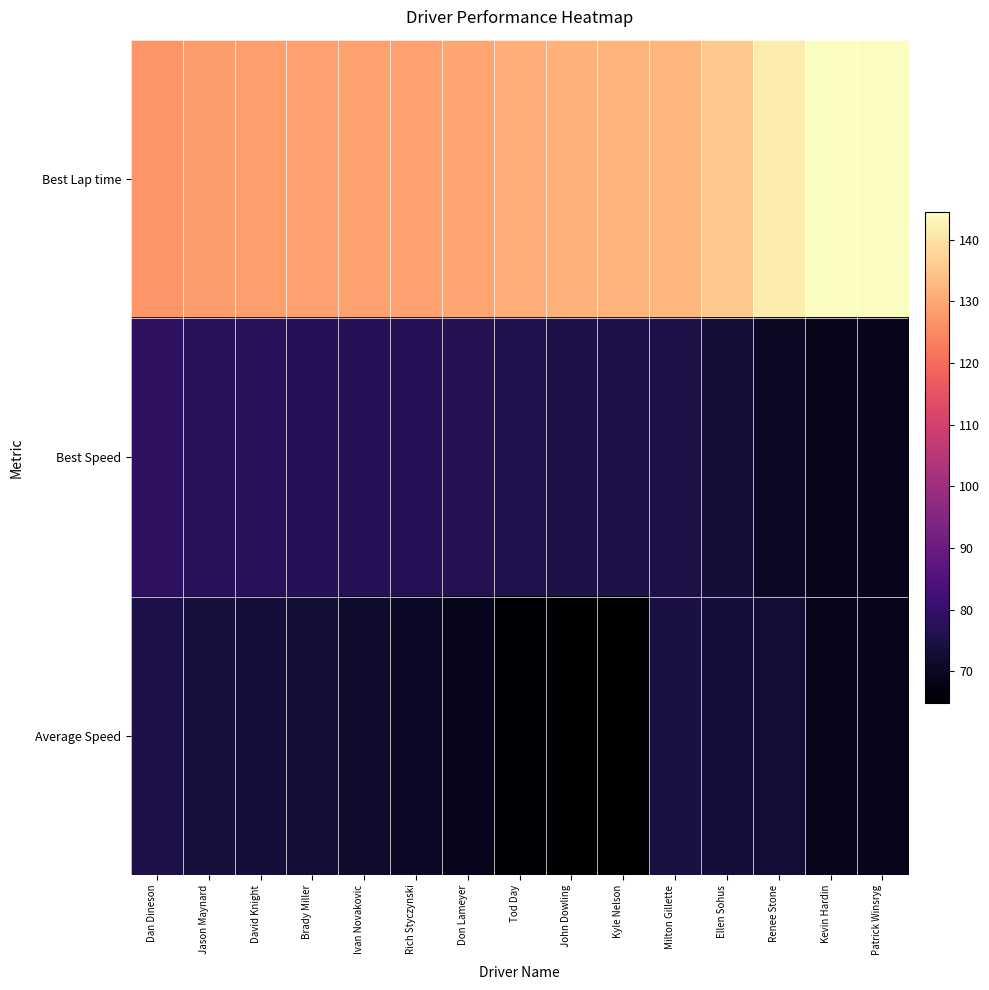

Which series has the largest total across all categories?

Best Lap time